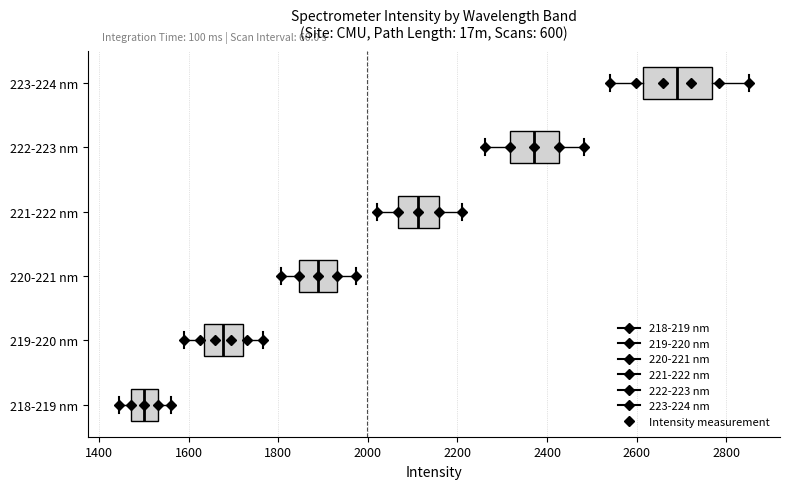

Which box's median line is the furthest to the left?

218-219 nm